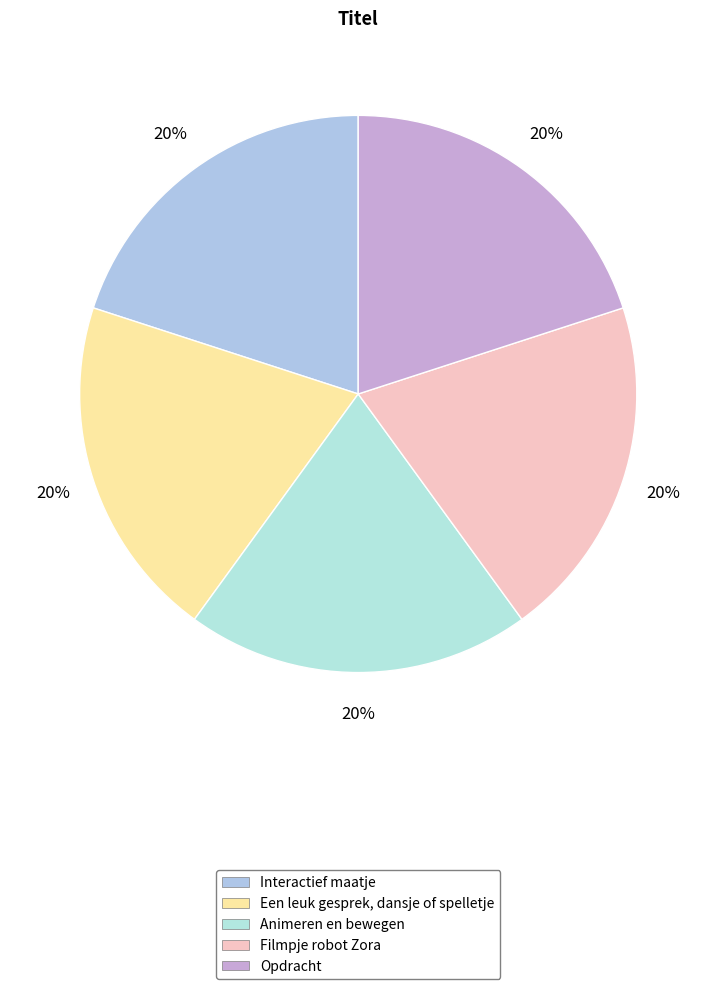

Count the number of slices in the pie.

5